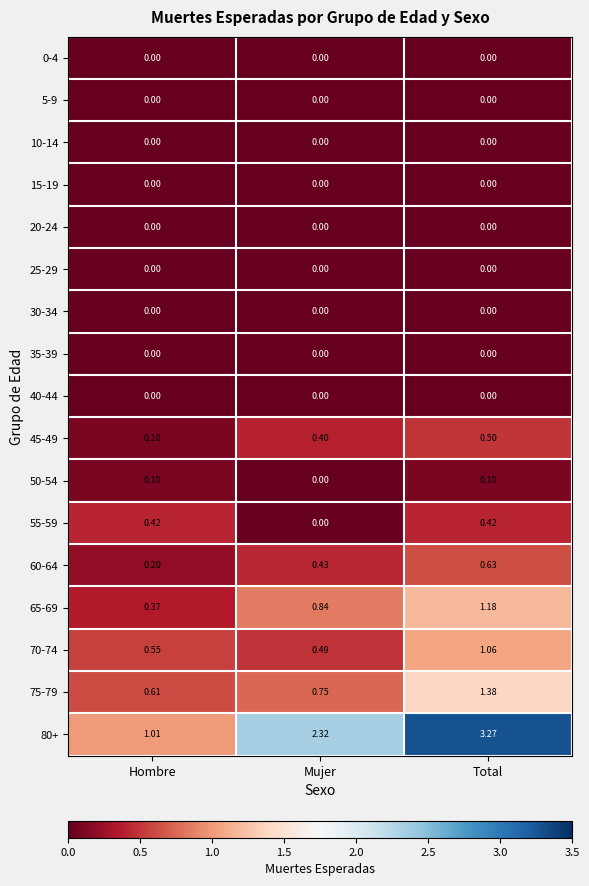

Is the value of 60-64 at Mujer greater than the value of 75-79 at Mujer?

No